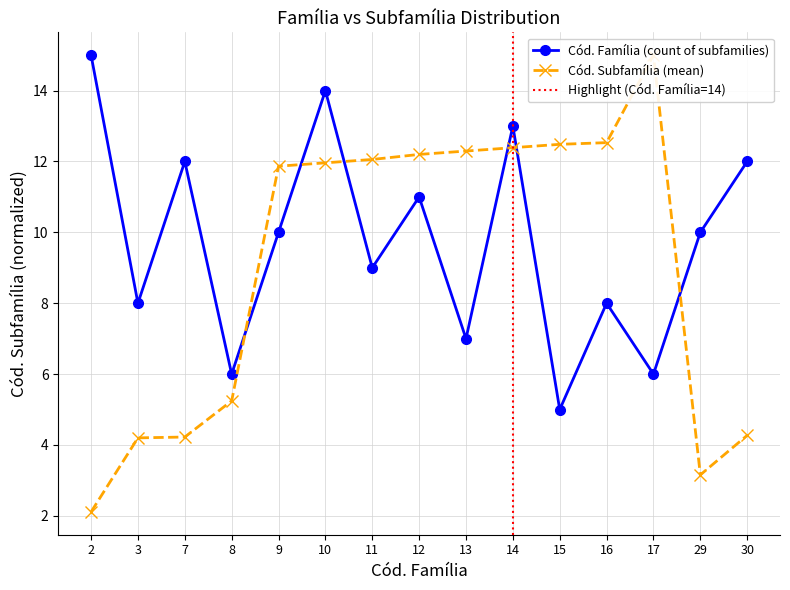

Is this an area chart (filled region under the line)?

No